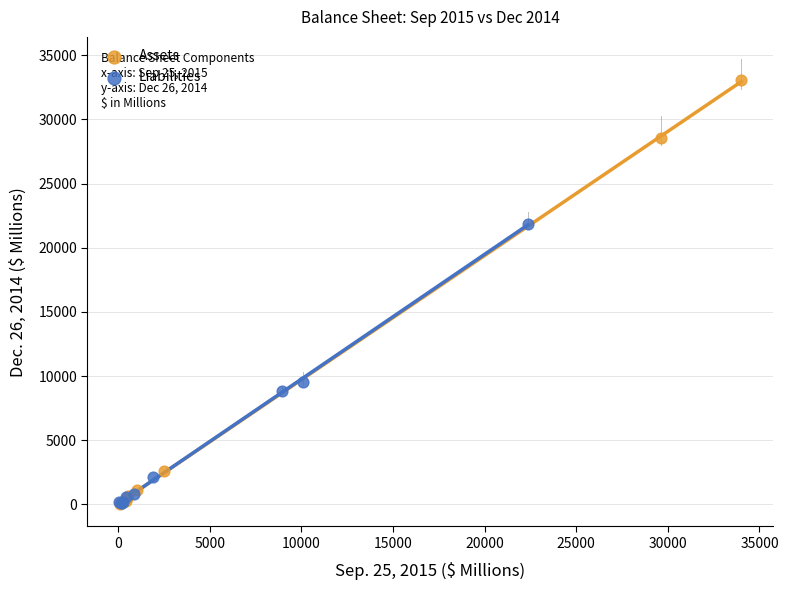

Which series contains the highest Y value?

Assets